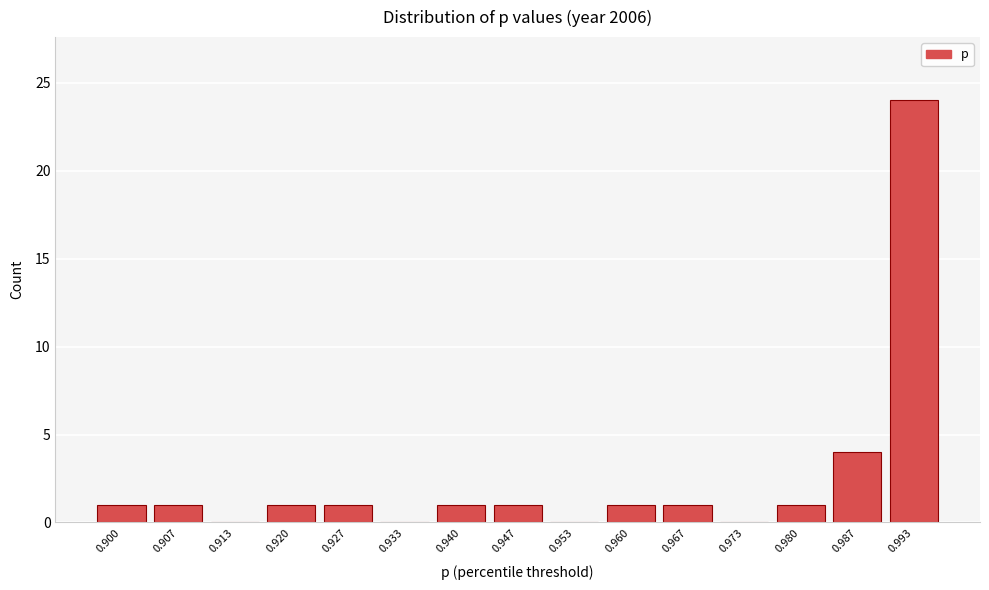

Reading left to right, list all the values displayed in this chart.

0.900=1	0.907=1	0.913=0	0.920=1	0.927=1	0.933=0	0.940=1	0.947=1	0.953=0	0.960=1	0.967=1	0.973=0	0.980=1	0.987=4	0.993=24